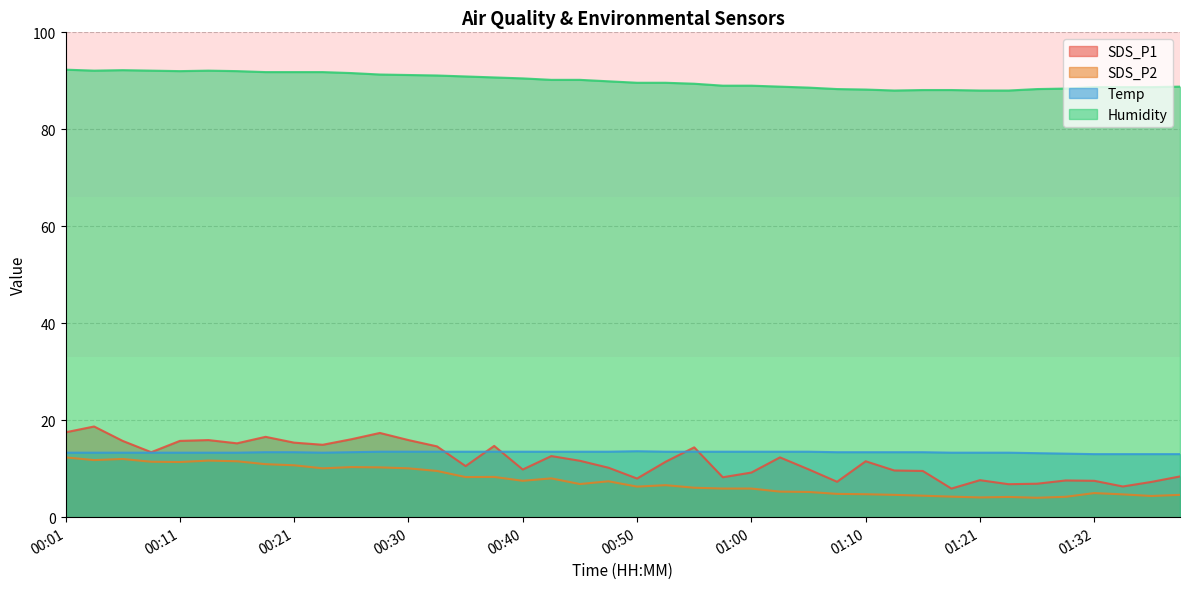

What is the label of the 34th point from the right?

00:16